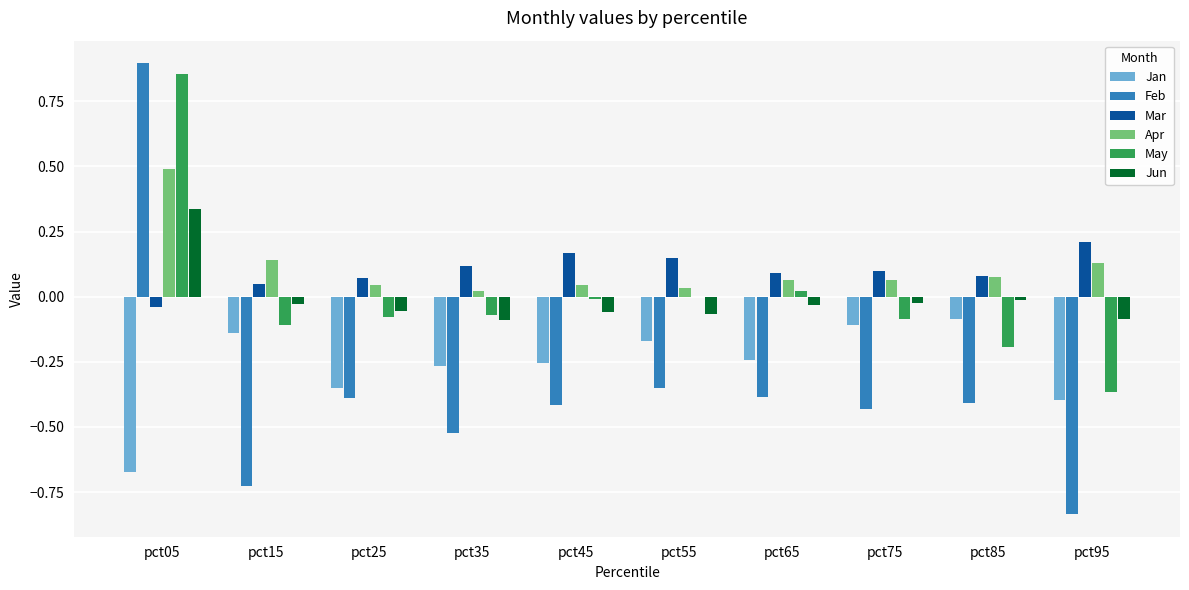

True or false: Feb has a value of -0.4 at pct25.

True